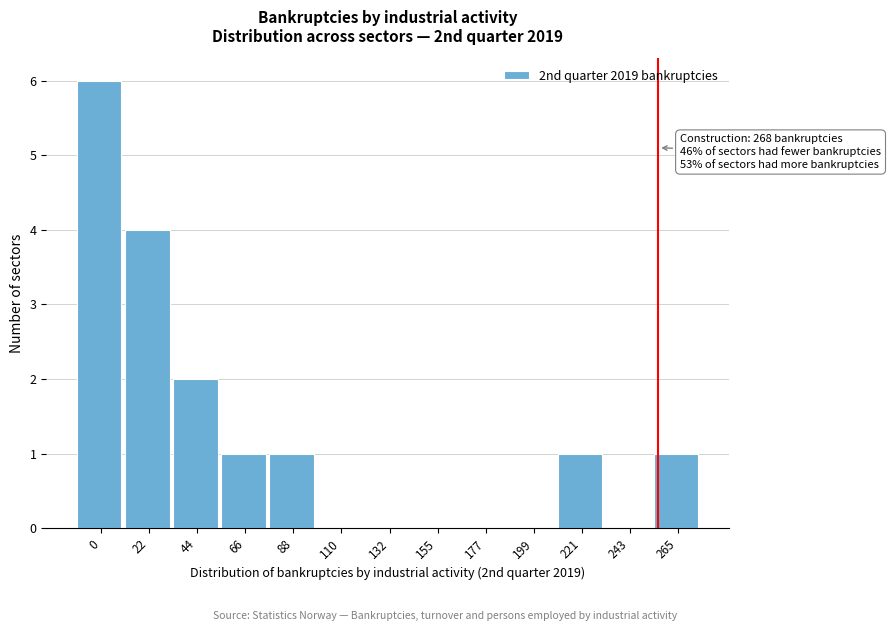

Reading right to left, what are all the values shown in this chart?

265=1	243=0	221=1	199=0	177=0	155=0	132=0	110=0	88=1	66=1	44=2	22=4	0=6